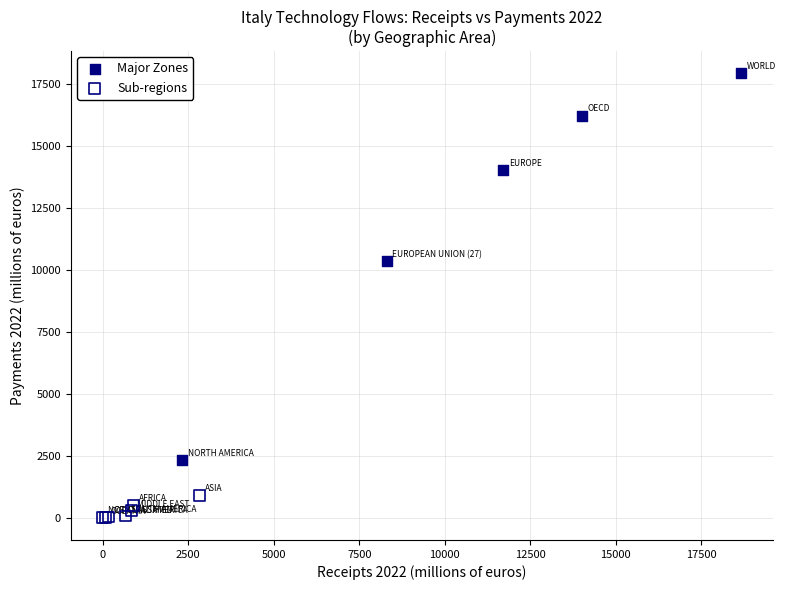

Which series reaches the minimum Y coordinate?

Sub-regions